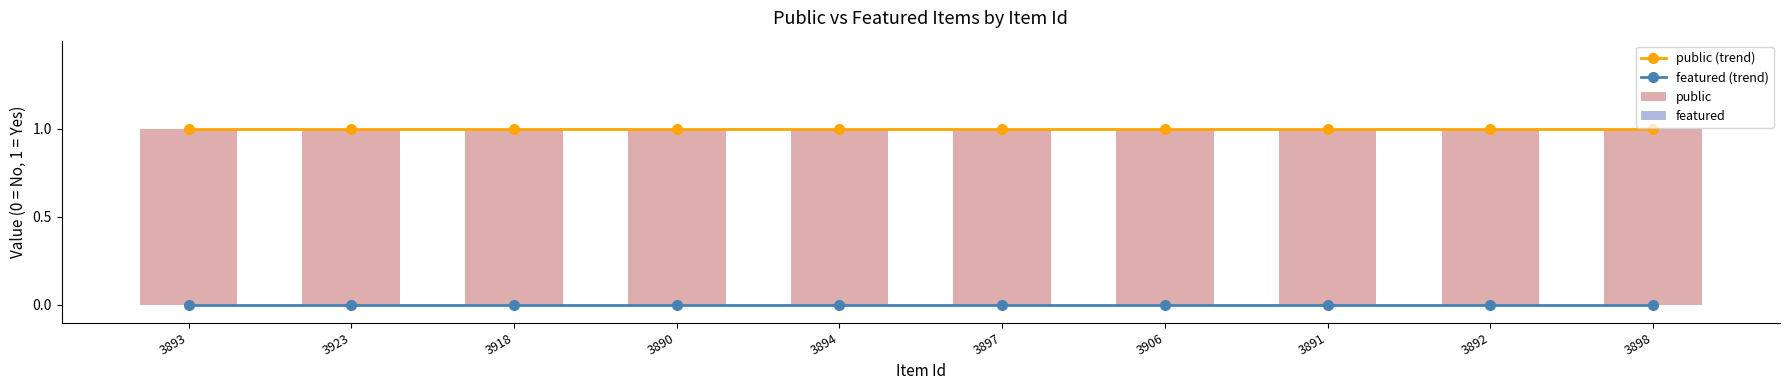

What is the sum of the public values at 3898 and 3891?

2